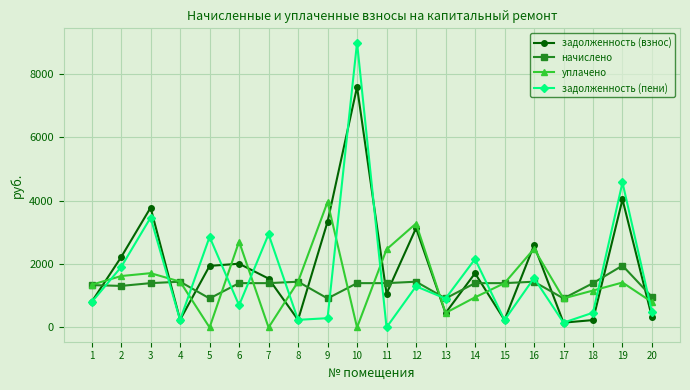

What is the maximum value for уплачено?

3962.6